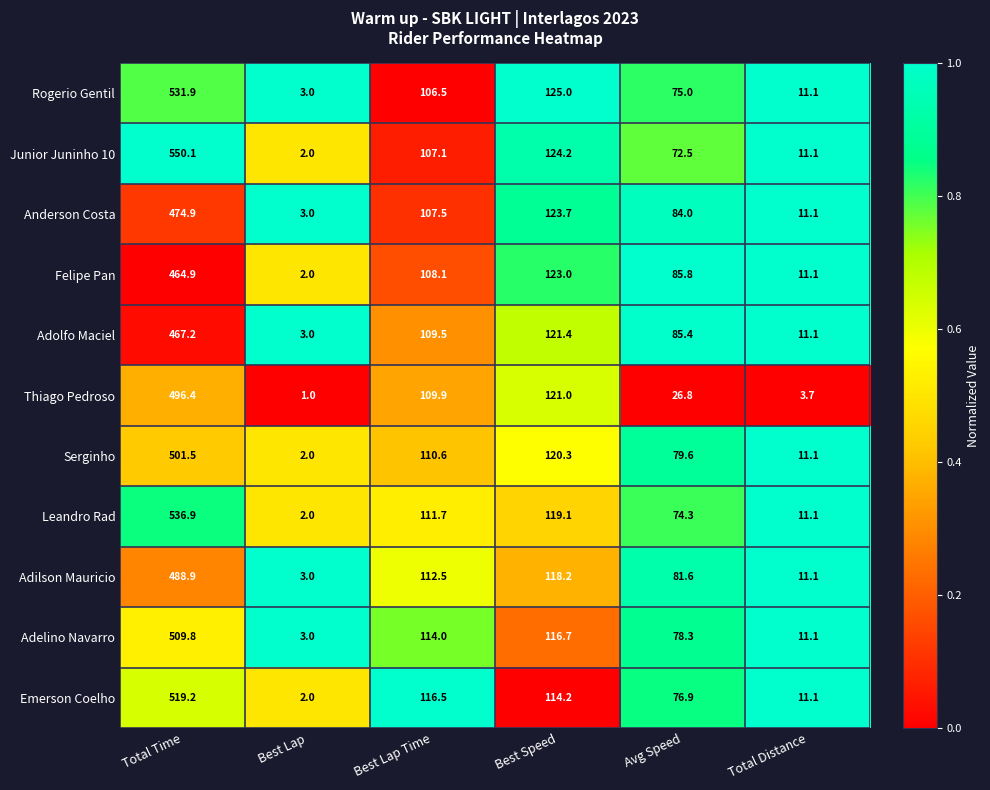

Which series changed the most between Total Time and Best Lap Time?

Junior Juninho 10